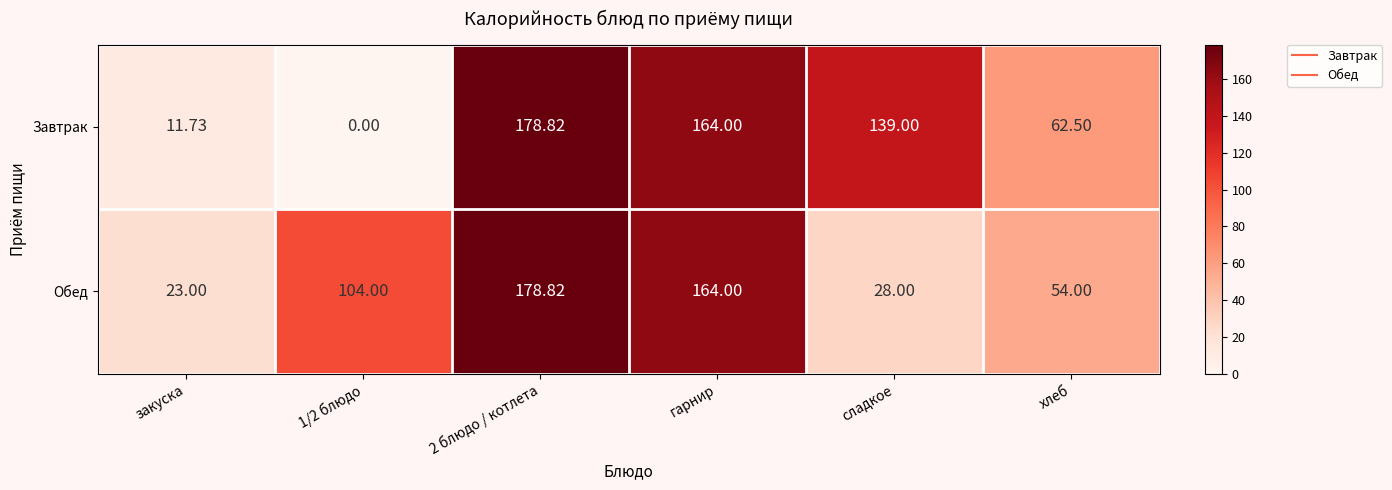

Which series has the largest total across all categories?

Завтрак